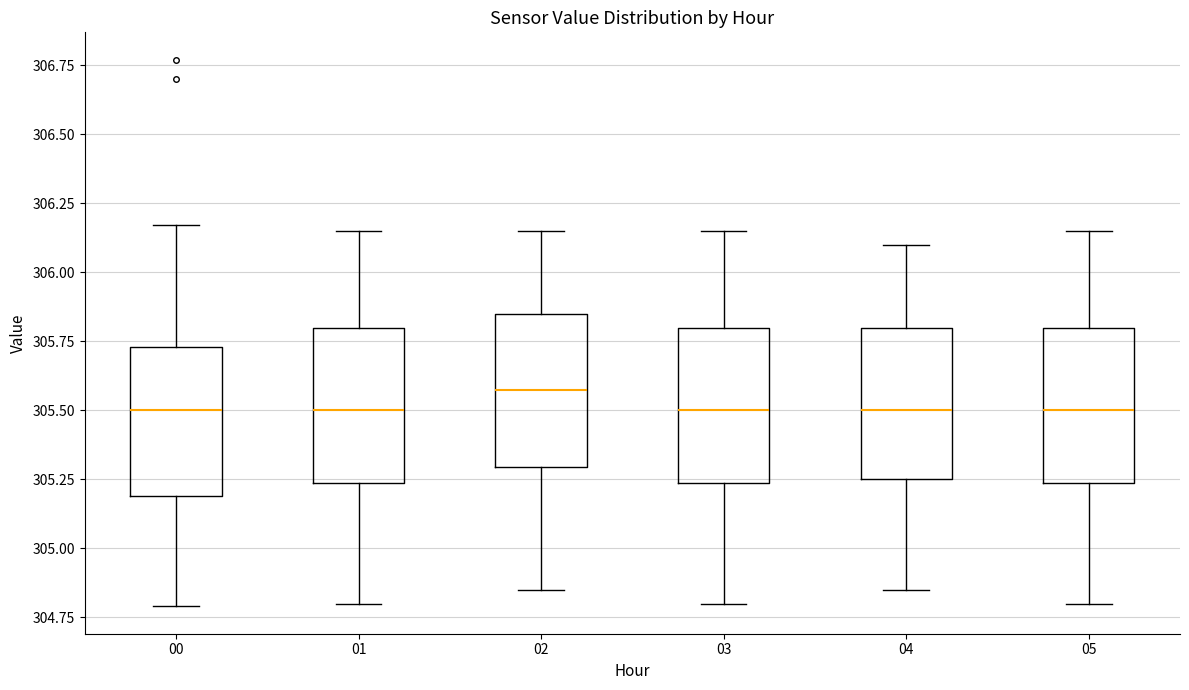

Which box has the highest median line?

02